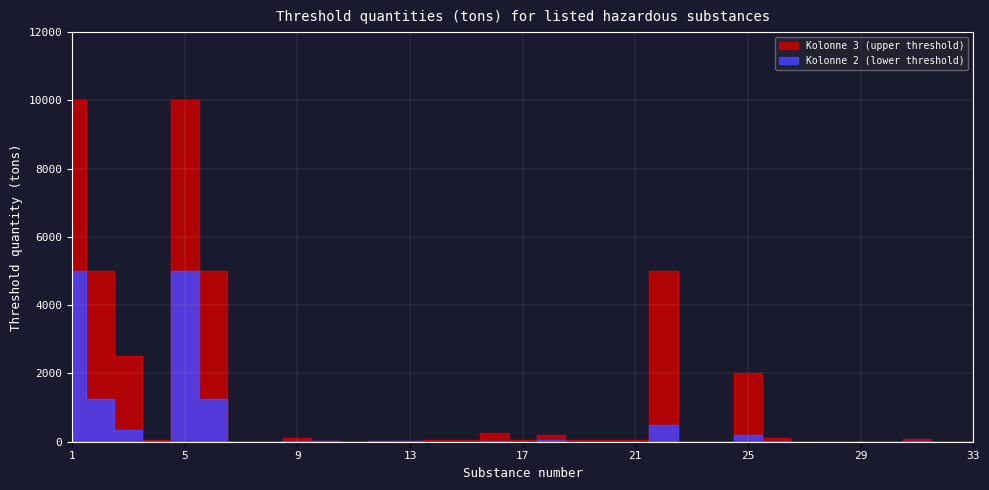

What is the difference between the second highest and second lowest values in the Kolonne 3 (upper threshold) series?

10000.0